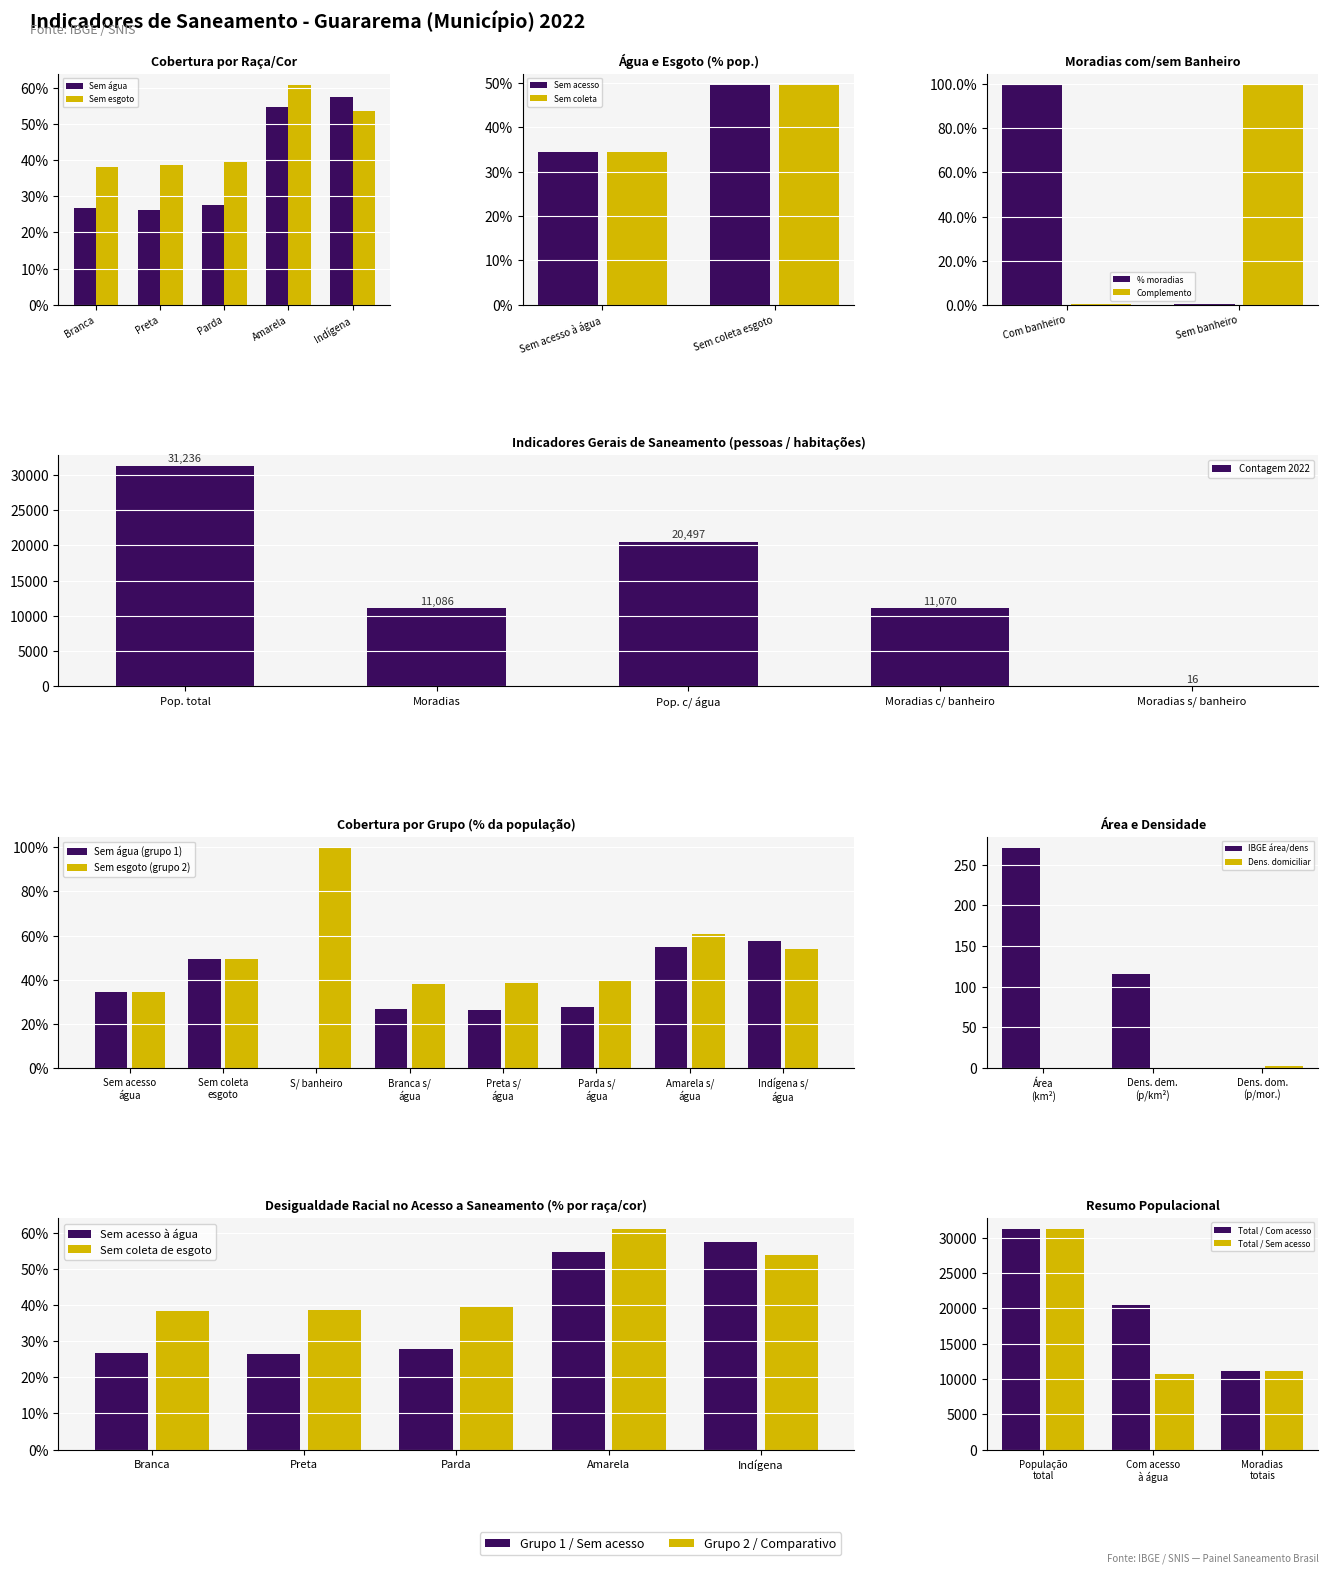

The Valor series shows 26.0 at 6. True or false?

False